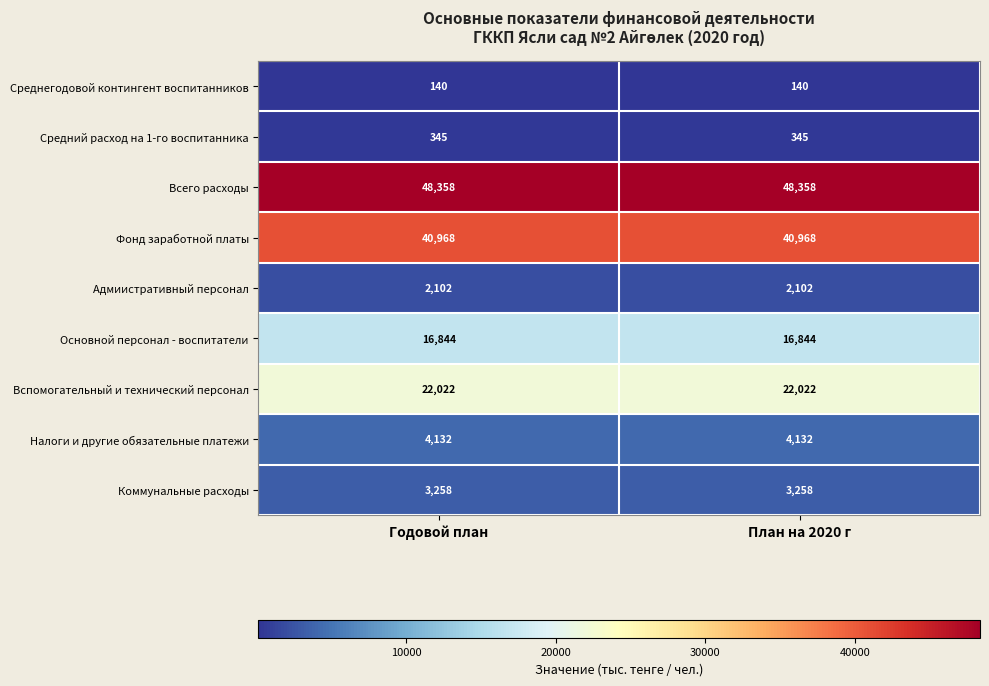

Rank the series at План на 2020 г from lowest to highest value.

Среднегодовой контингент воспитанников, Средний расход на 1-го воспитанника, Адмиистративный персонал, Коммунальные расходы, Налоги и другие обязательные платежи, Основной персонал - воспитатели, Вспомогательный и технический персонал, Фонд заработной платы, Всего расходы